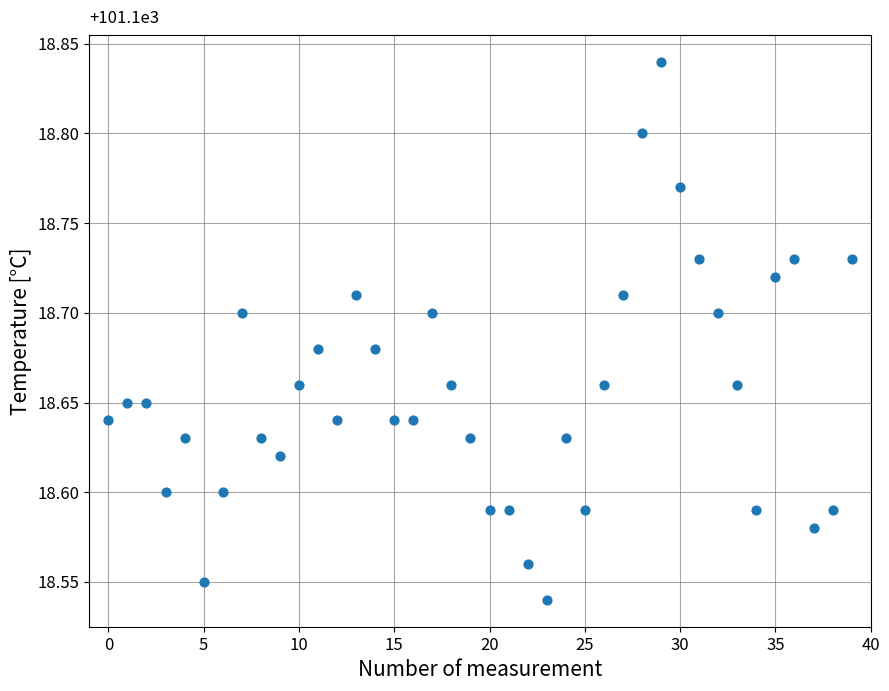

What is the range of Y values (max minus min)?

0.3